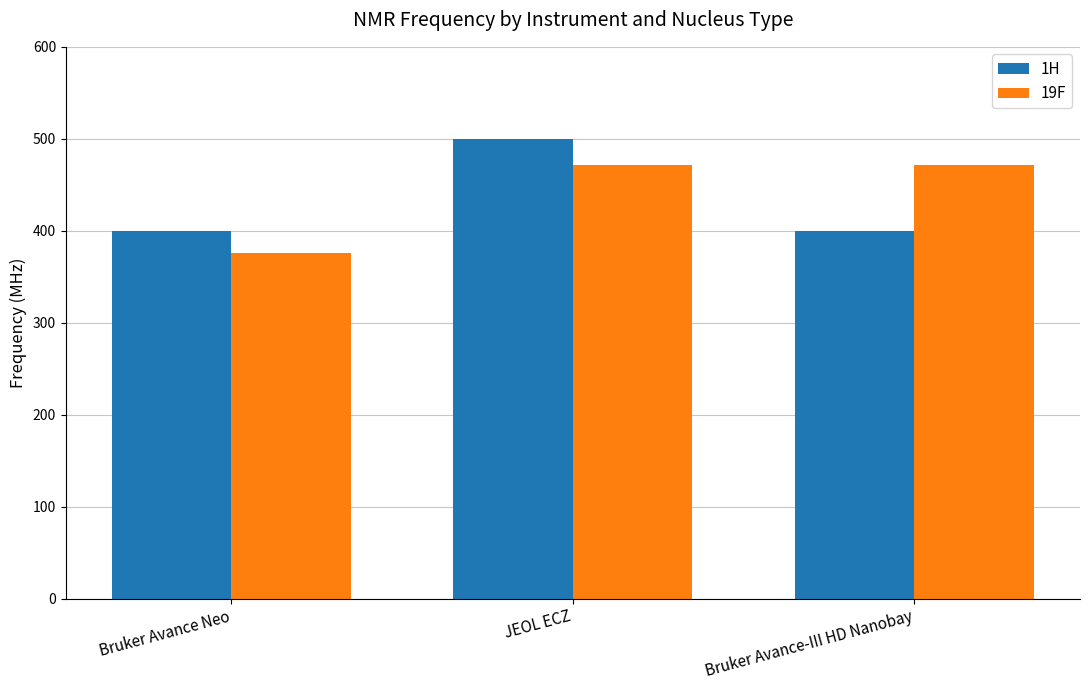

Which series changed the most between Bruker Avance Neo and JEOL ECZ?

1H